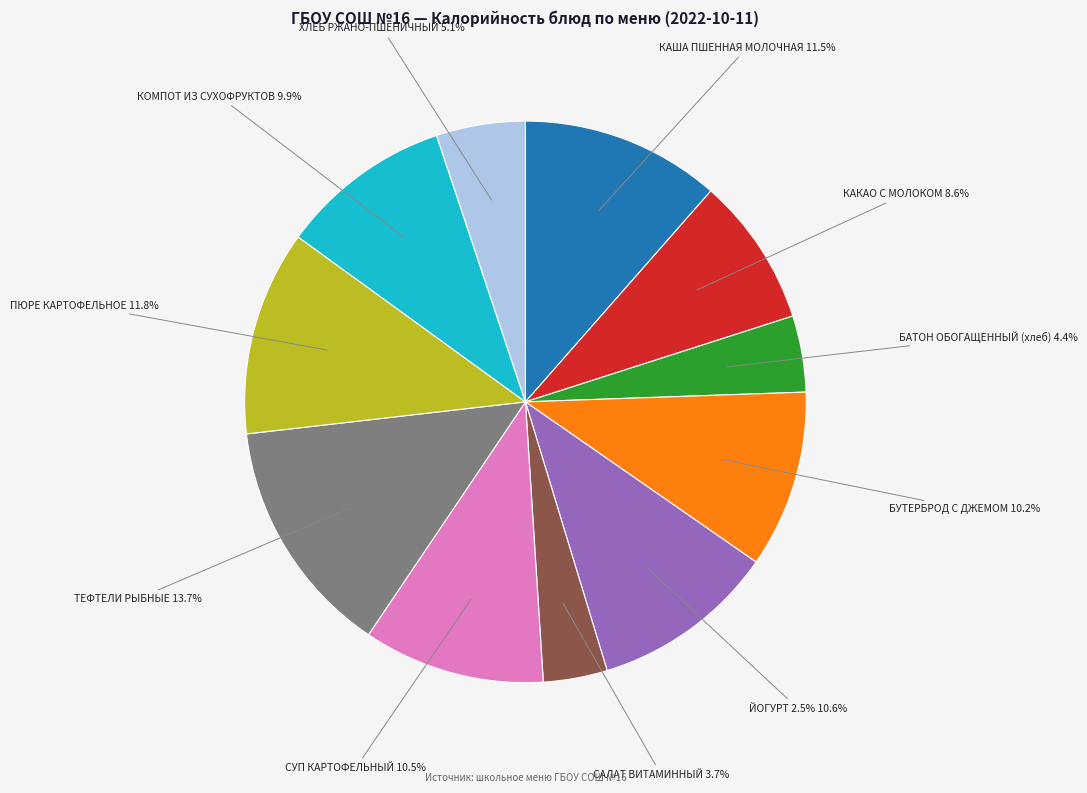

To the nearest percent, what is the average slice percentage?

9%